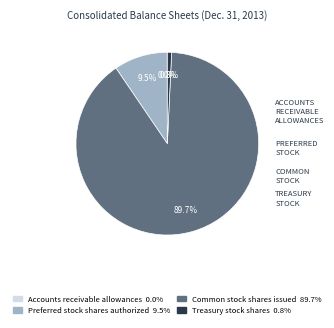

Approximately how many times larger is the value at Common stock shares issued compared to Treasury stock shares?

119.6